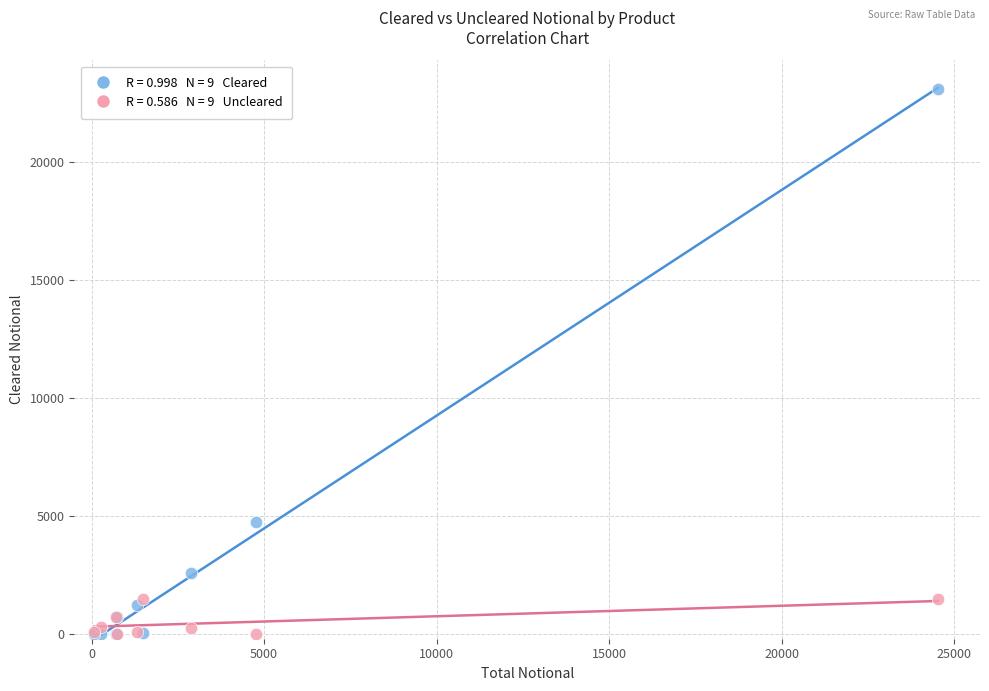

Across all series, what Y value is closest to 11528?

4749